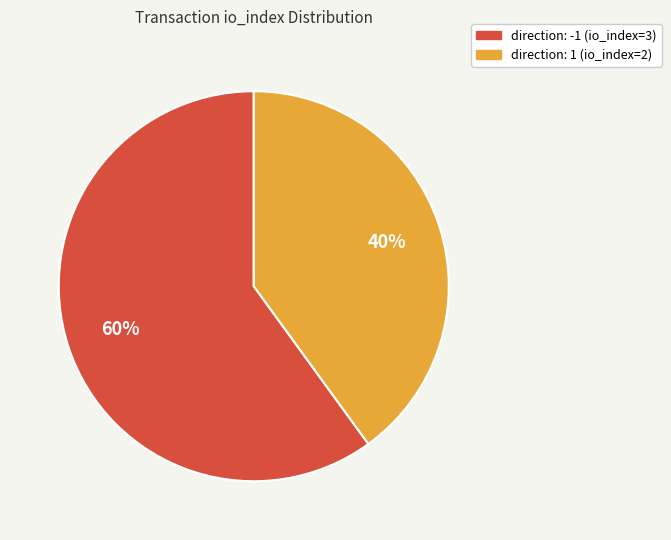

Approximately how many times larger is the value at direction: 1 (io_index=2) compared to direction: -1 (io_index=3)?

0.7